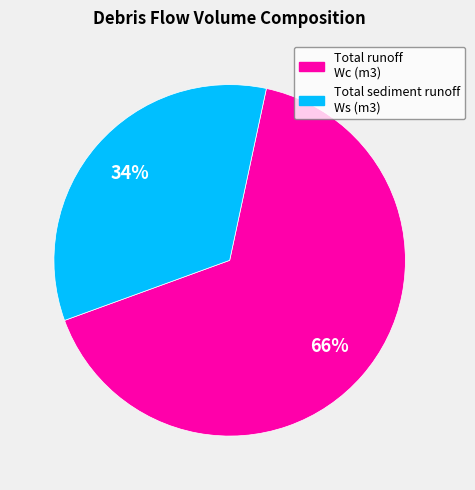

To the nearest percent, what is the difference between the Total sediment runoff
Ws (m3) and Total runoff
Wc (m3) slice percentages?

32%